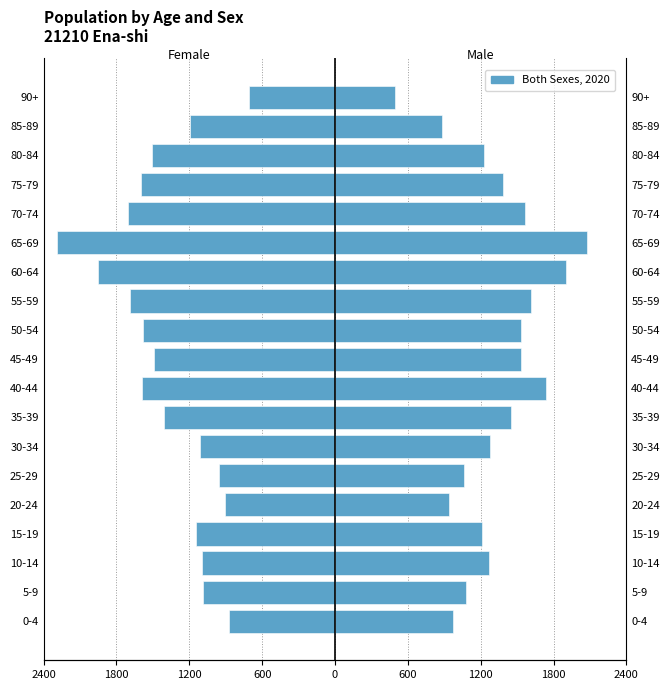

What is the approximate value of Female at 35-39, to the nearest 100?

-1400